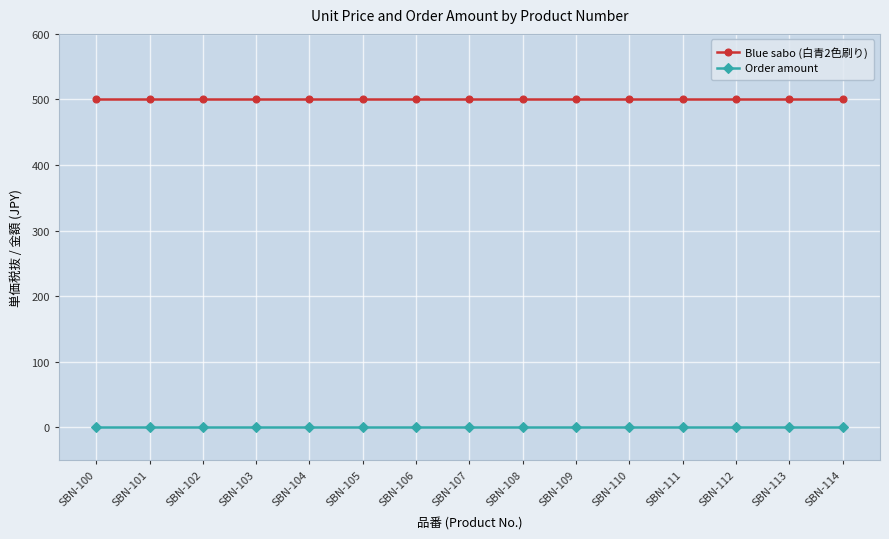

Reading left to right, what are all the values shown in this chart?

Blue sabo (白青2色刷り): 500	500	500	500	500	500	500	500	500	500	500	500	500	500	500
Order amount: 0	0	0	0	0	0	0	0	0	0	0	0	0	0	0